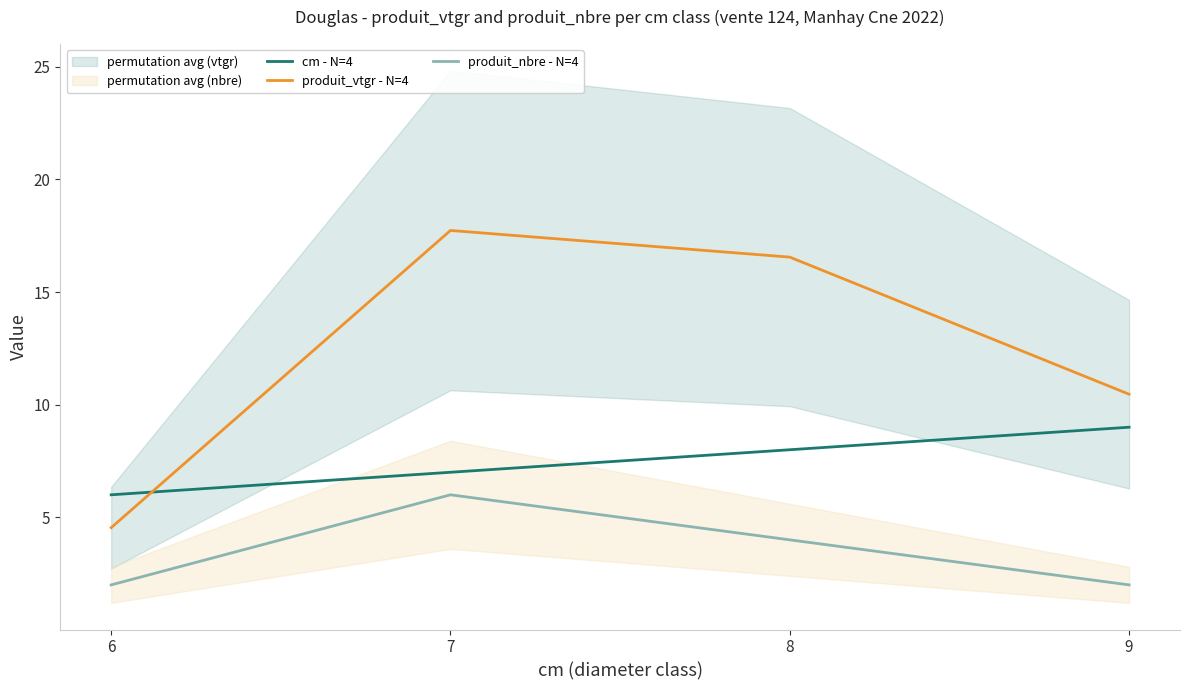

What are all the series names shown in the legend?

cm - N=4, produit_vtgr - N=4, produit_nbre - N=4